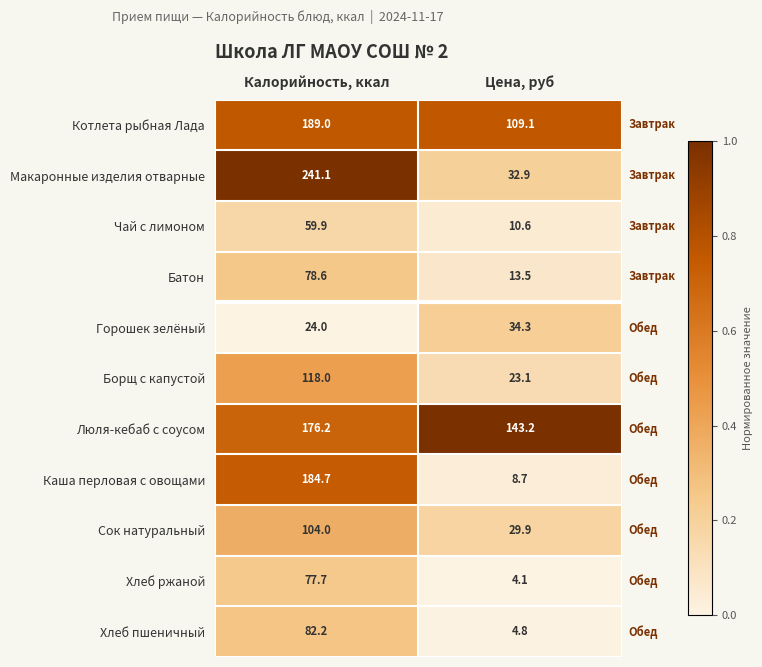

What is the greatest value displayed?

241.1